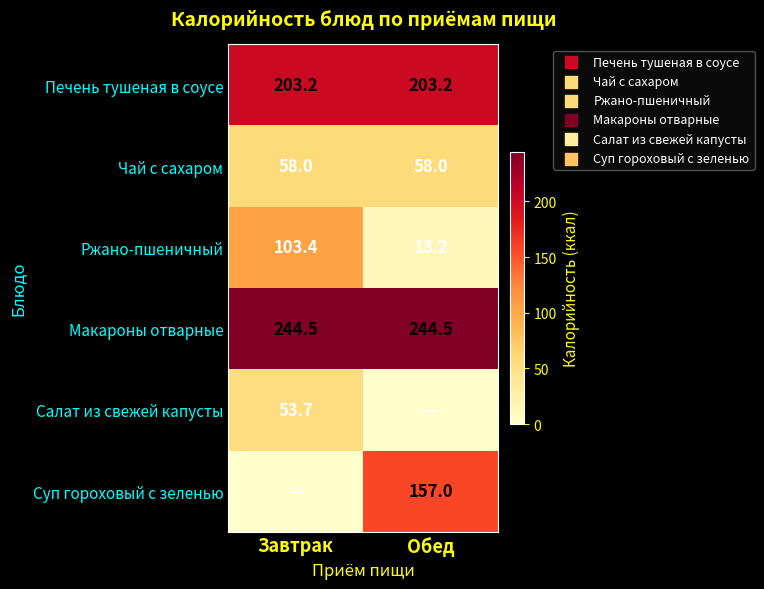

What value does the Чай с сахаром series have at Обед?

58.0